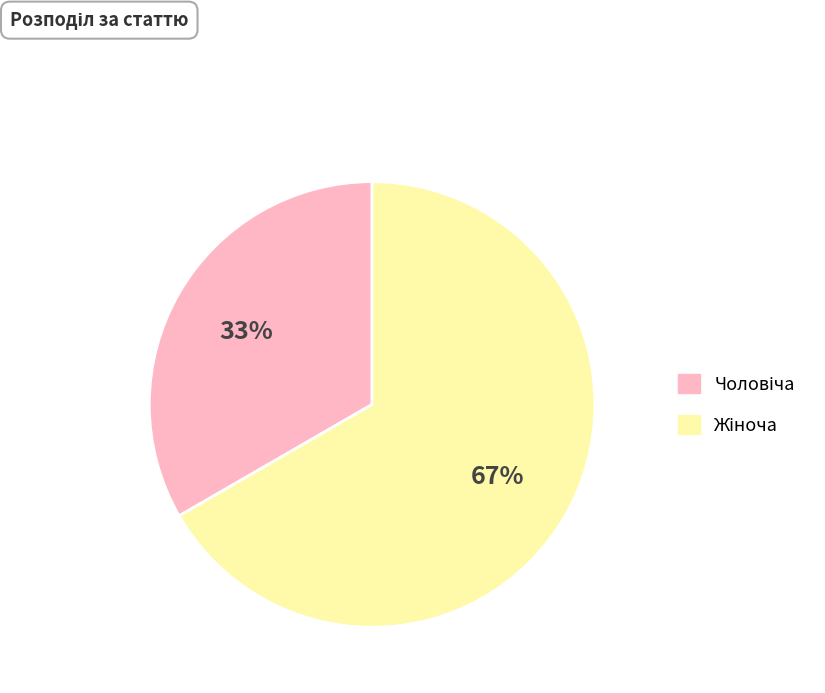

Does any single category account for the majority?

Yes